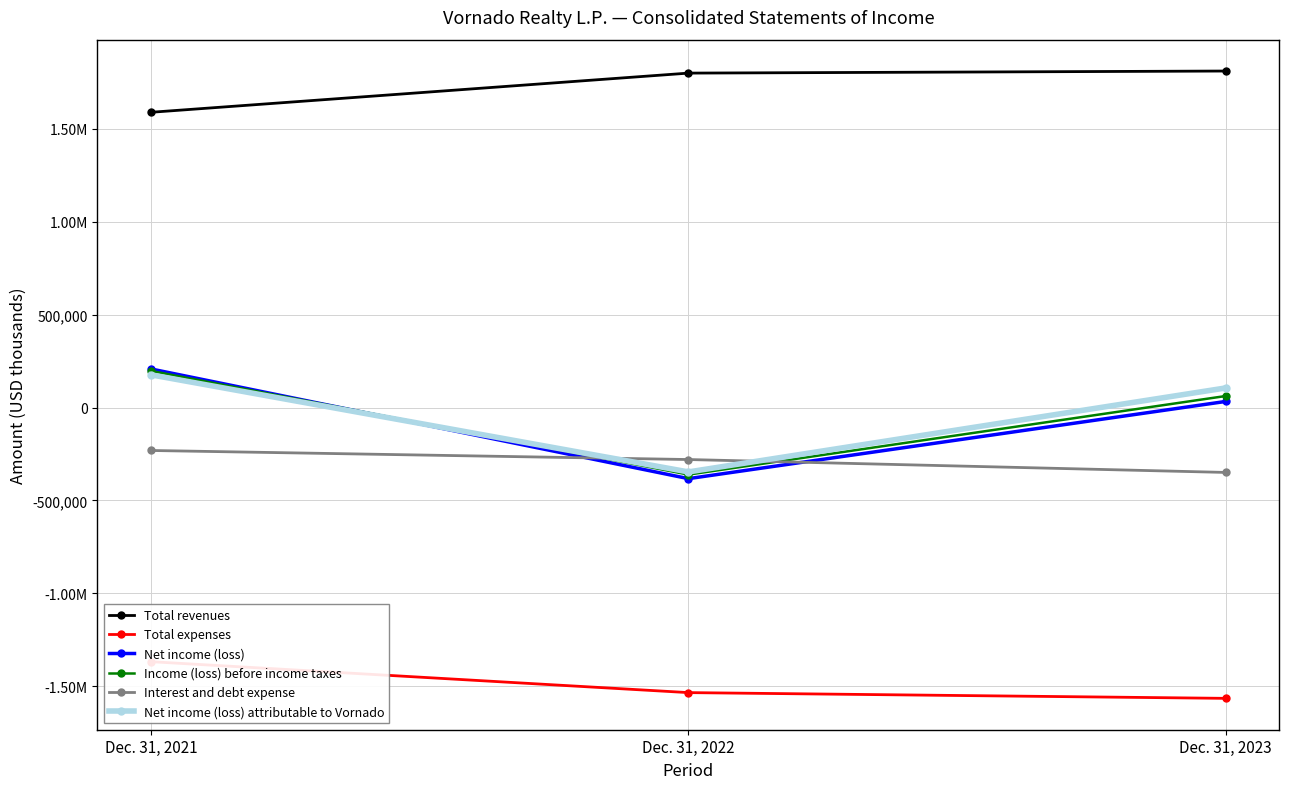

Which series changed the most between Dec. 31, 2021 and Dec. 31, 2023?

Total revenues